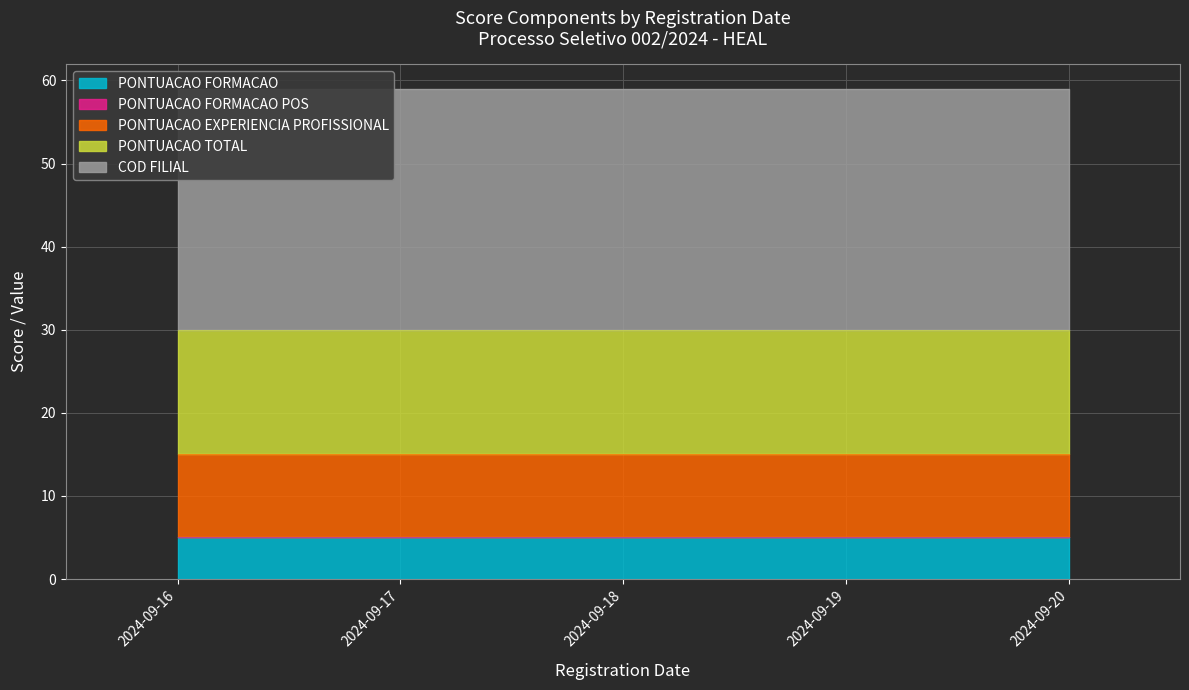

True or false: COD FILIAL and PONTUACAO EXPERIENCIA PROFISSIONAL intersect in this chart.

False